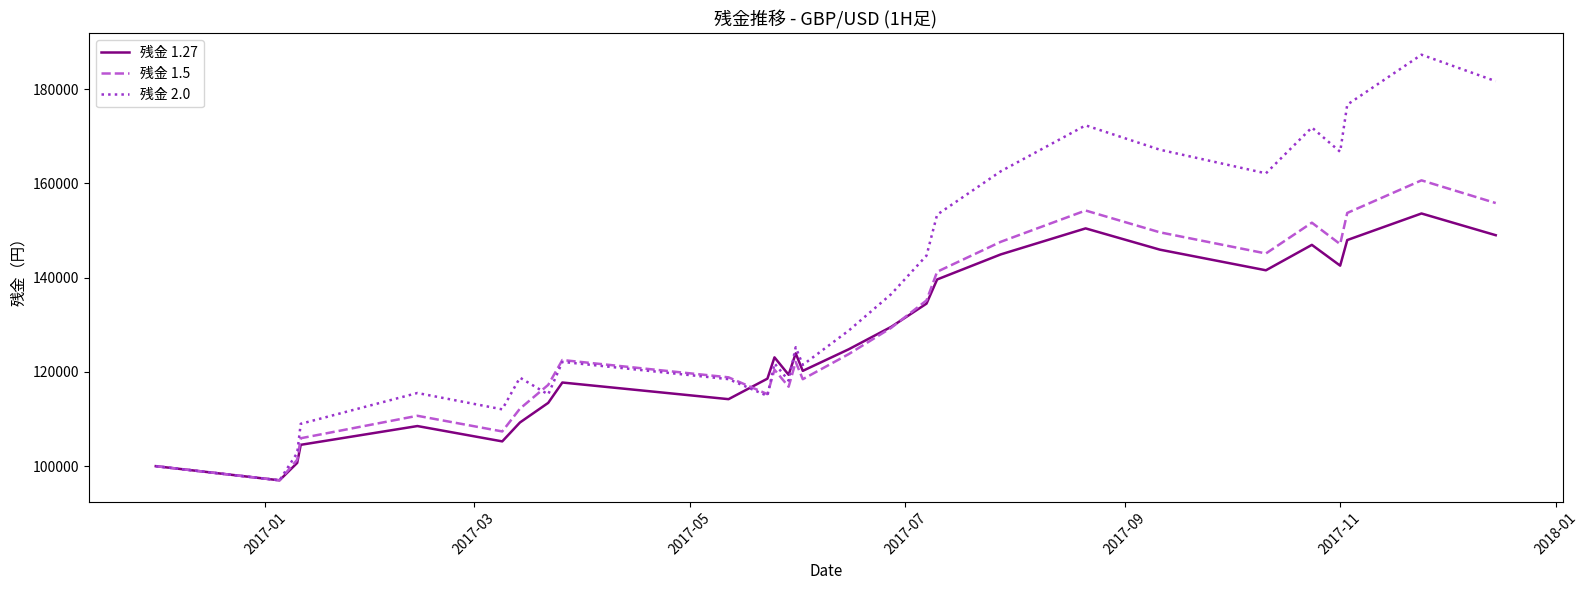

What is the smallest value displayed?

97000.0